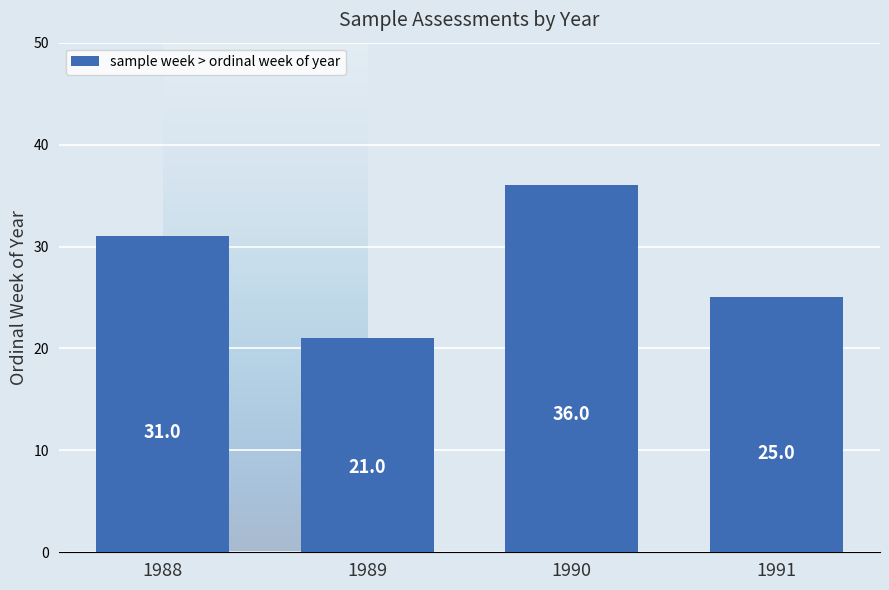

How many values are between 25 and 36?

3